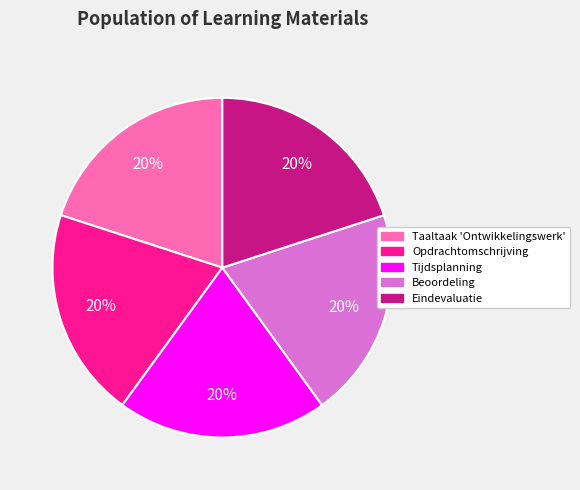

What is the ratio of the value at Beoordeling to the value at Opdrachtomschrijving?

1.0